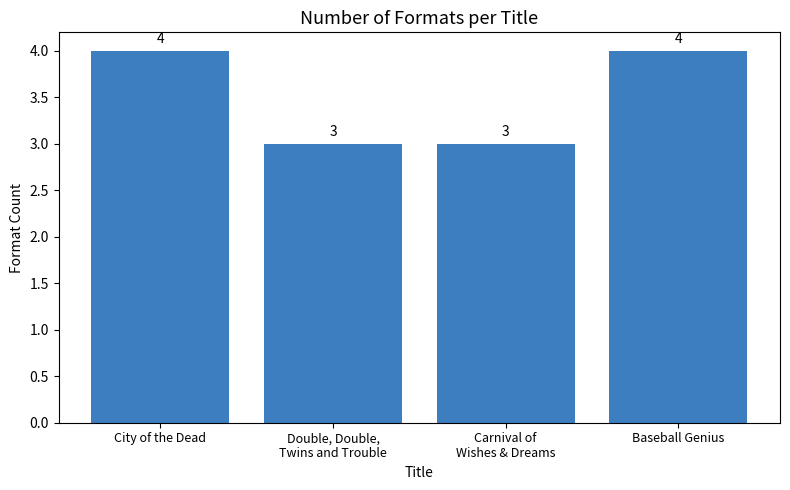

The chart shows a value of 2 at Baseball Genius. True or false?

False